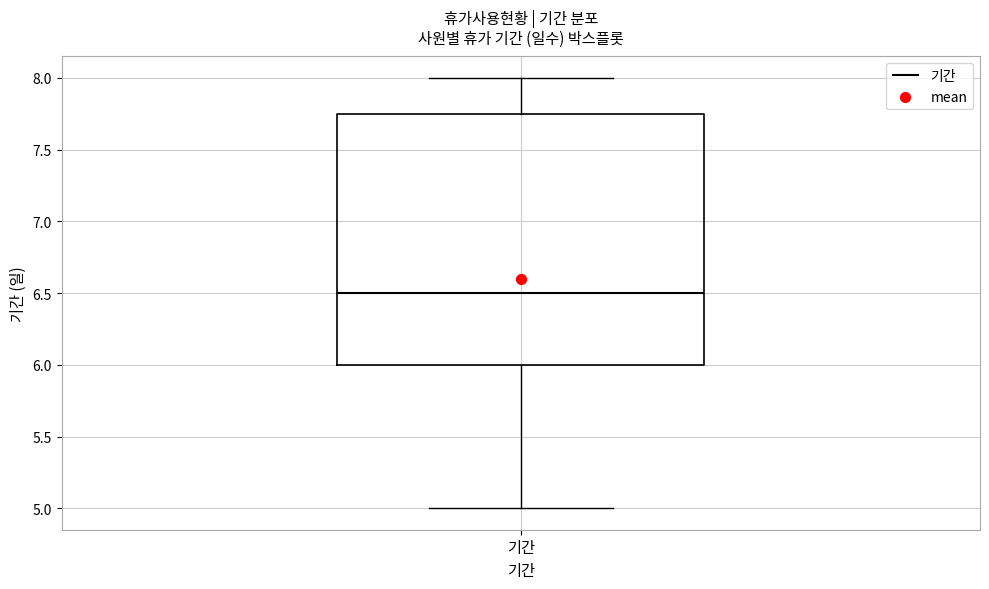

Where does the lower whisker of the box for 기간 end on the y-axis? The values are not printed on the chart, so give them approximately, as read against the axis.

5.00